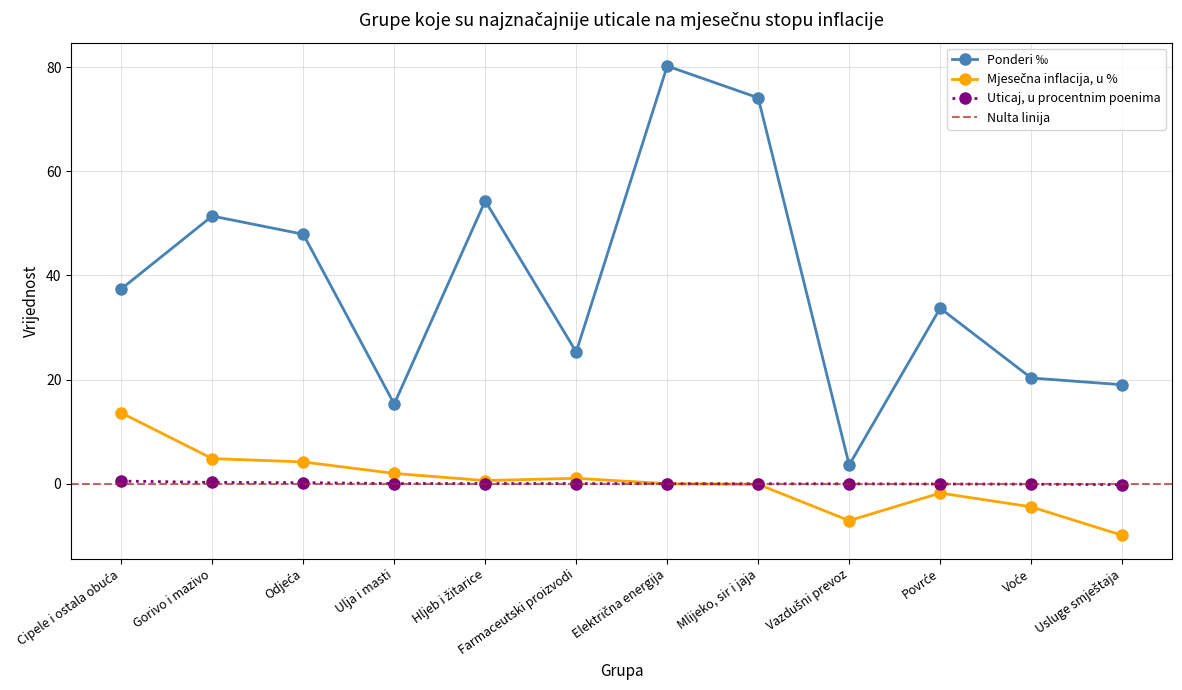

What is the value of the Ponderi ‰ point at the 12th from the left?

19.0